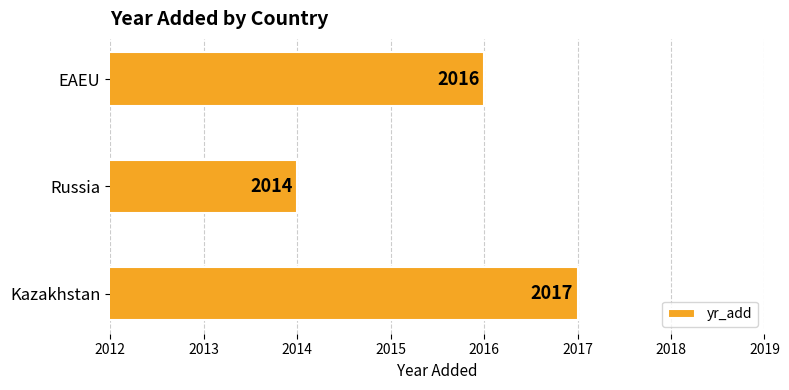

Does the chart contain any negative values?

No